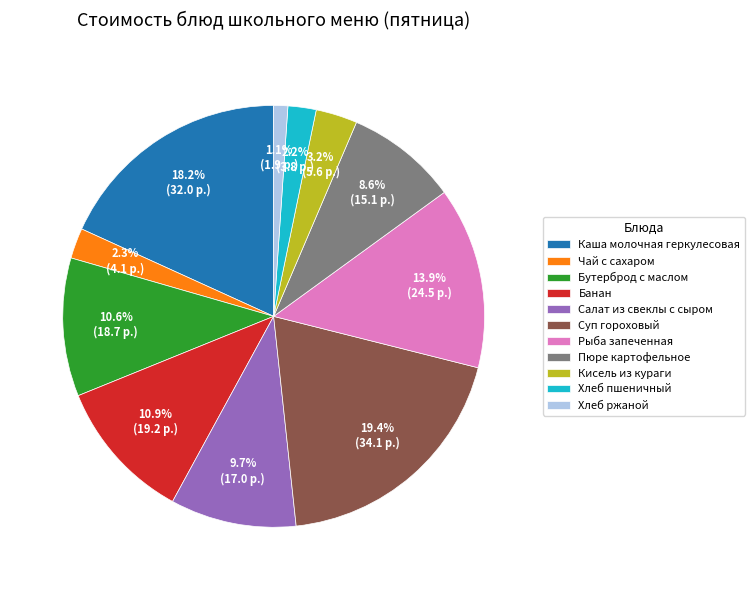

What is the smallest slice in the pie chart?

Хлеб ржаной